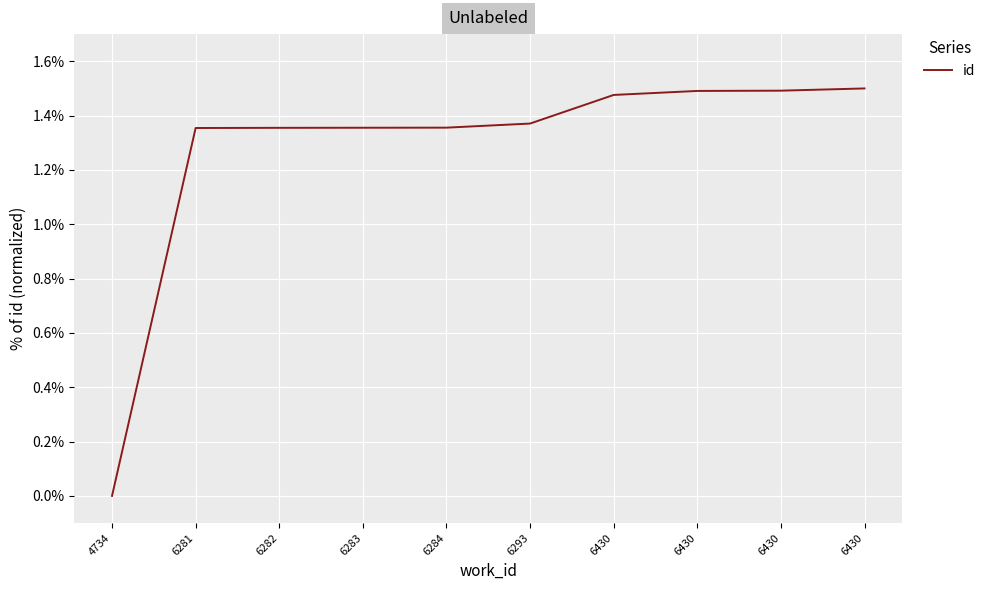

Is this an area chart (filled region under the line)?

No